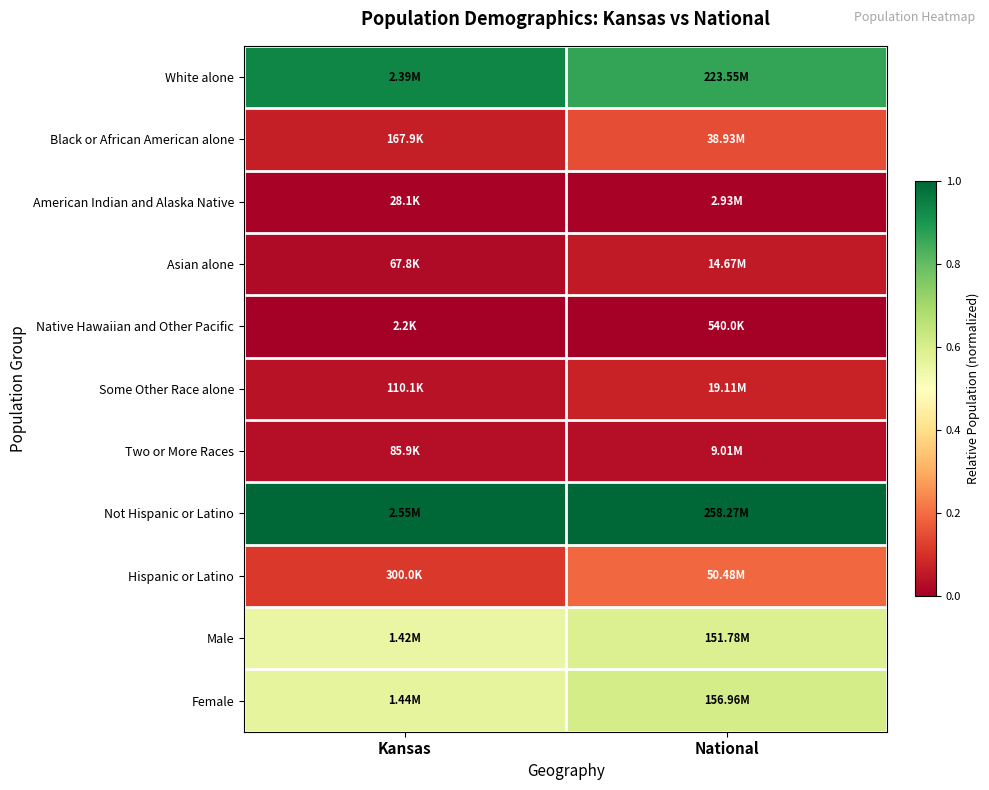

Reading right to left, extract all data points from this chart.

White alone: National=0.9	Kansas=0.9
Black or African American alone: National=0.1	Kansas=0.1
American Indian and Alaska Native: National=0.0	Kansas=0.0
Asian alone: National=0.1	Kansas=0.0
Native Hawaiian and Other Pacific: National=0.0	Kansas=0.0
Some Other Race alone: National=0.1	Kansas=0.0
Two or More Races: National=0.0	Kansas=0.0
Not Hispanic or Latino: National=1.0	Kansas=1.0
Hispanic or Latino: National=0.2	Kansas=0.1
Male: National=0.6	Kansas=0.6
Female: National=0.6	Kansas=0.6